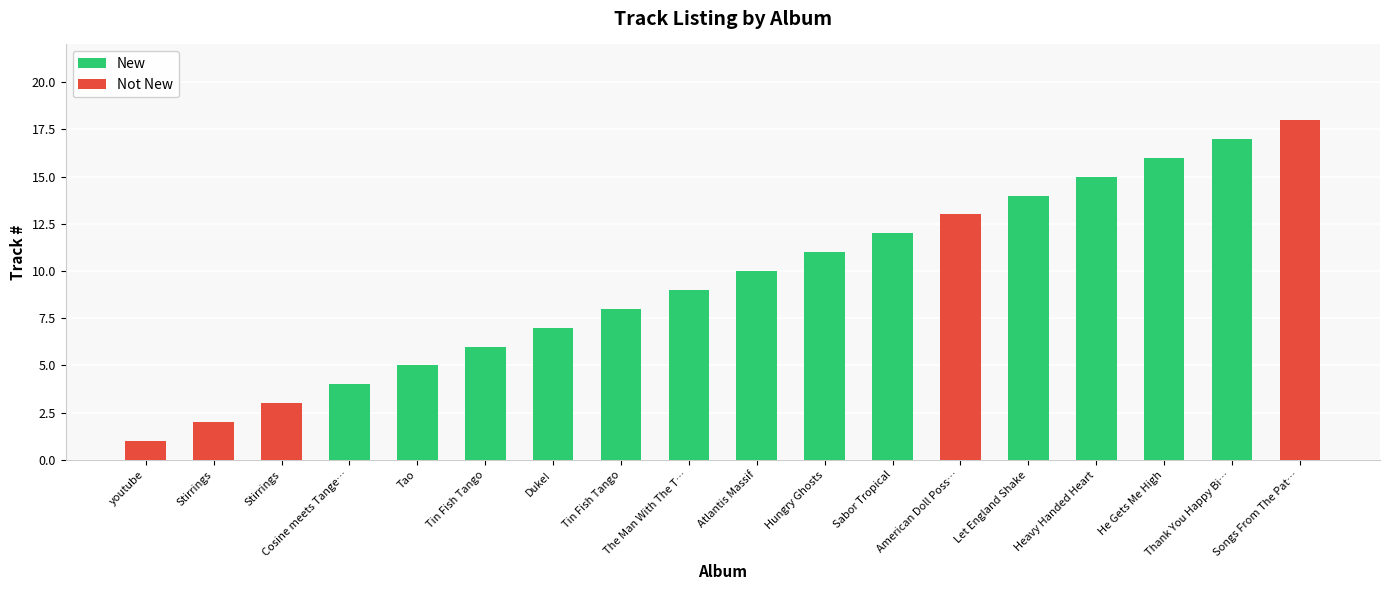

Which label corresponds to the largest value in the chart?

Songs From The Path